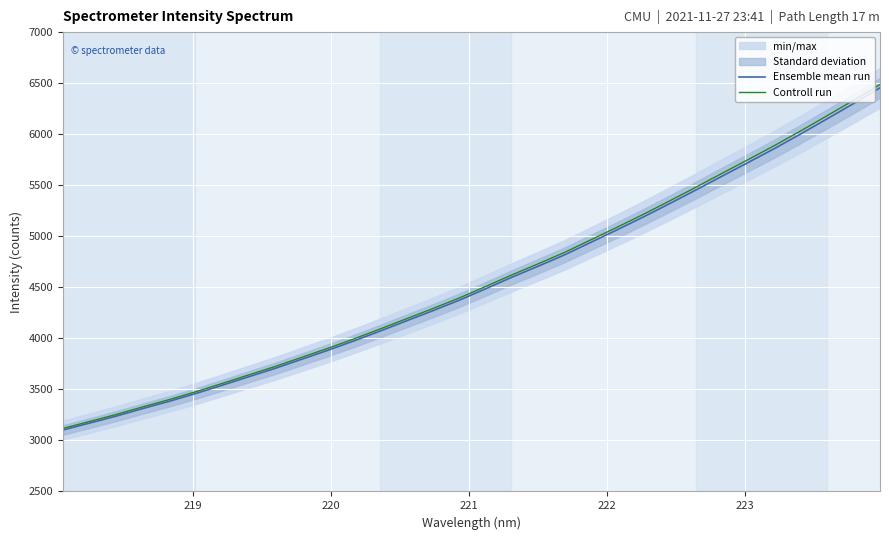

What is the difference between the maximum and second lowest values in the Ensemble mean run series?

3284.6